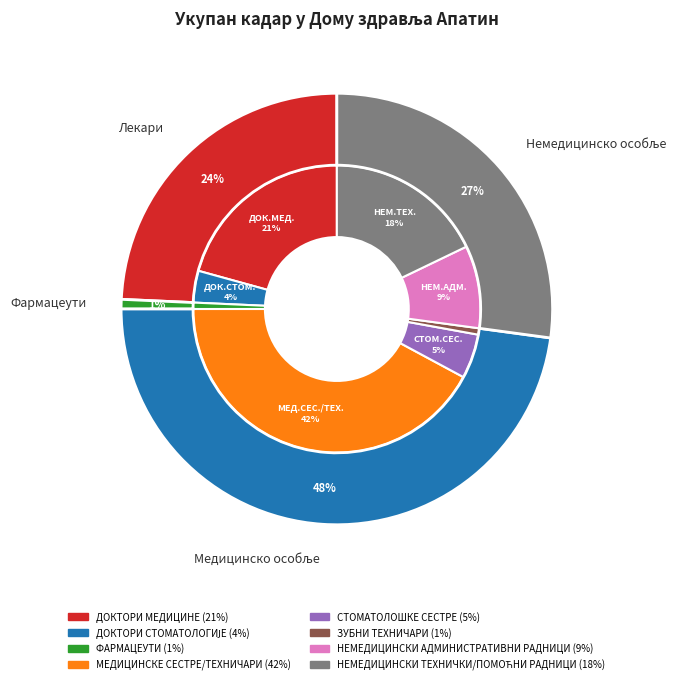

How many slices are in this pie chart?

8